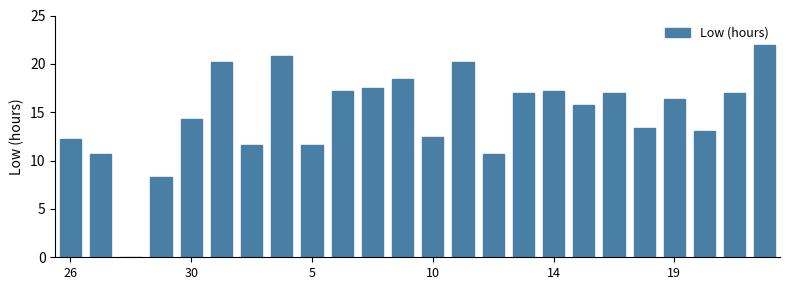

What is the maximum value shown in the chart?

22.0